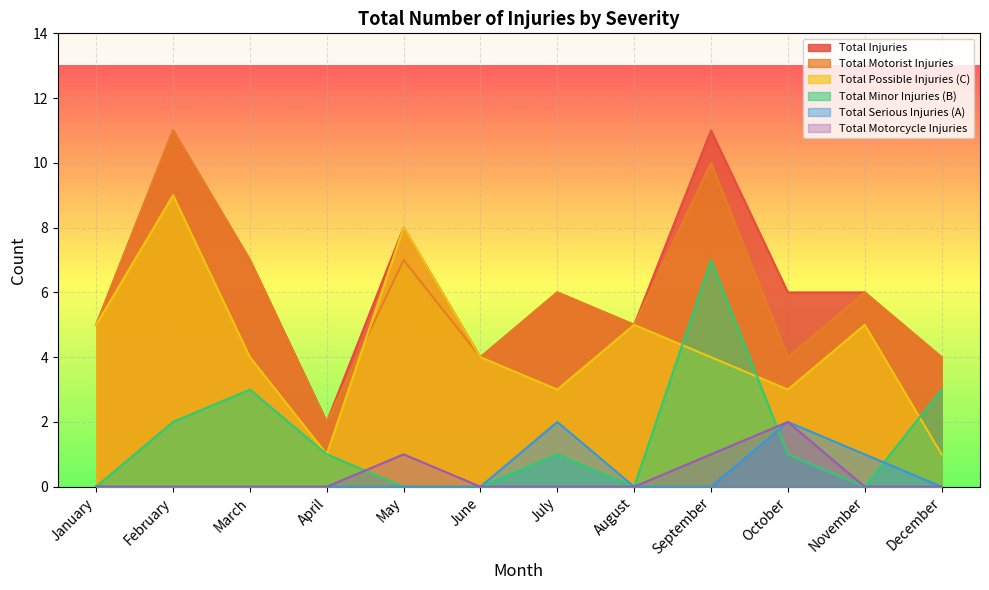

Between which two adjacent categories do Total Possible Injuries (C) and Total Minor Injuries (B) first intersect?

August and September